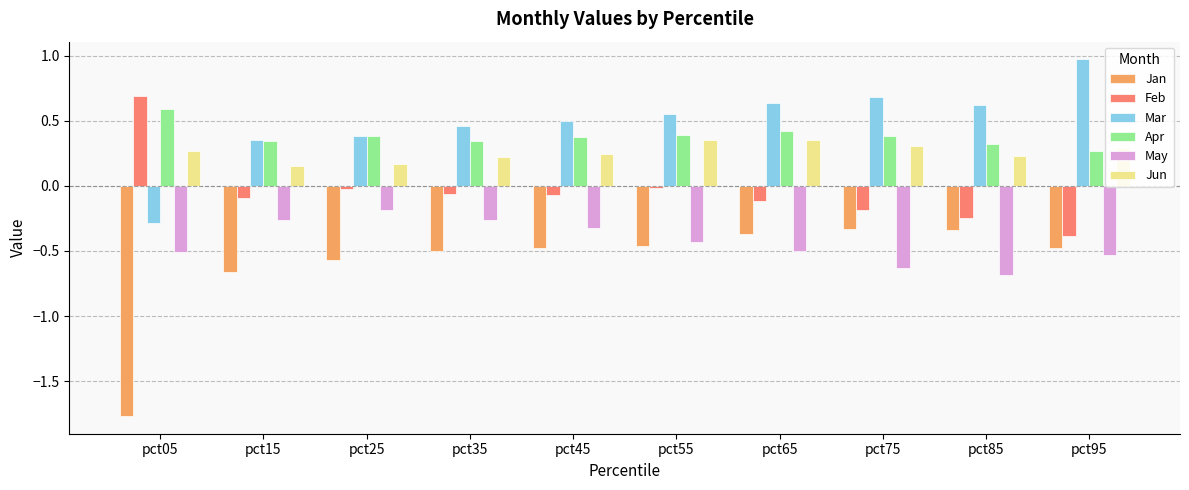

What is the total value across all series at pct05?

-1.0